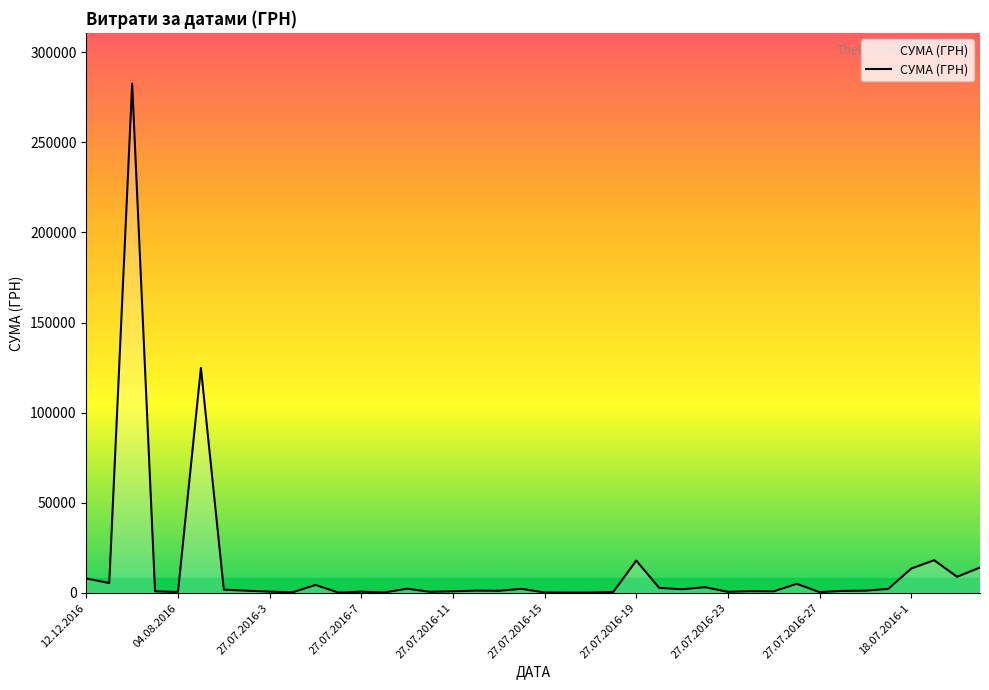

What is the sum of all values?

532745.0